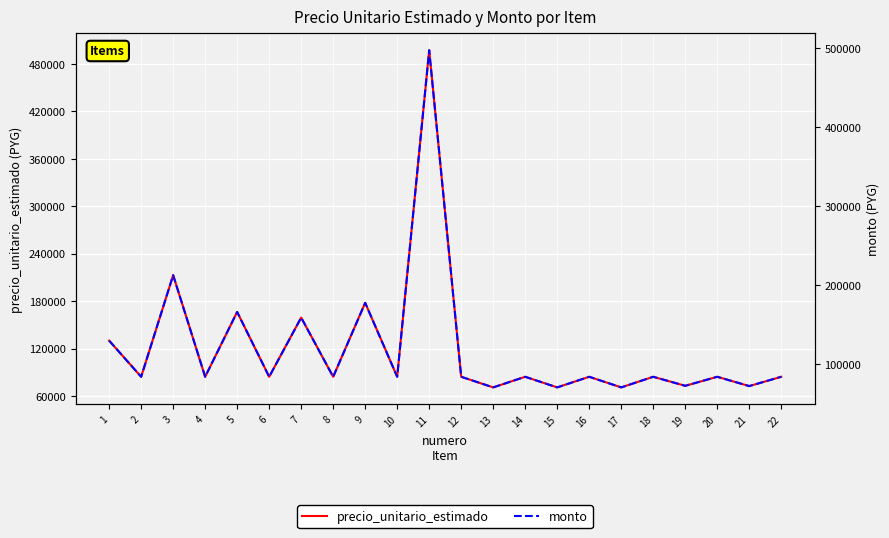

Where is the first local maximum for precio_unitario_estimado?

3